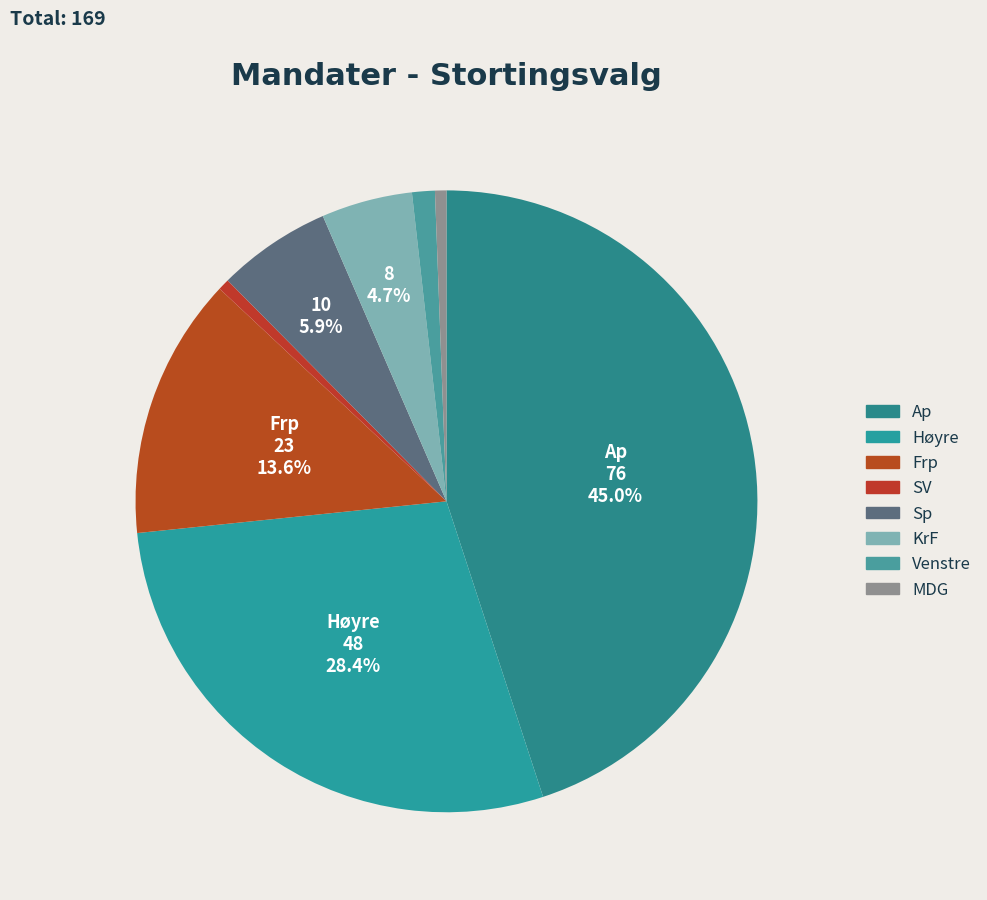

To the nearest percent, what is the difference between the largest and smallest slice percentages?

44%